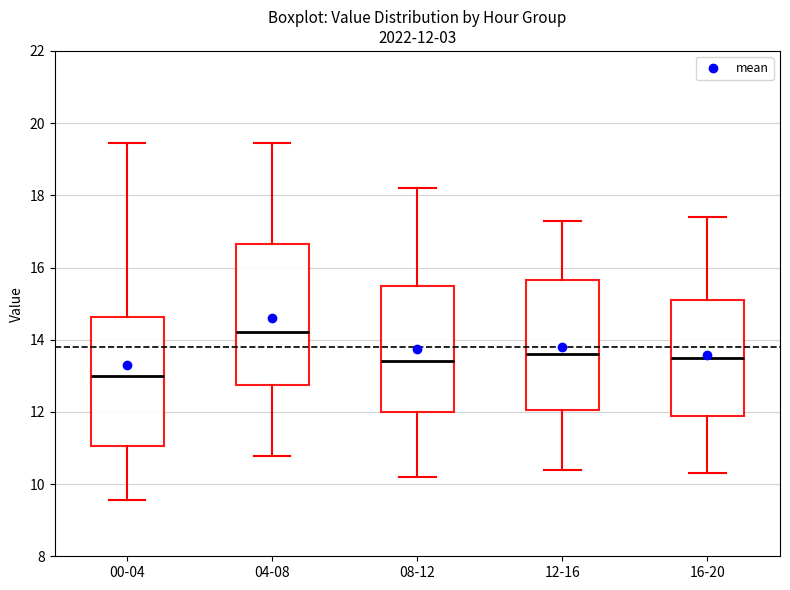

Which box is the tallest, from its lower edge to its upper edge?

04-08